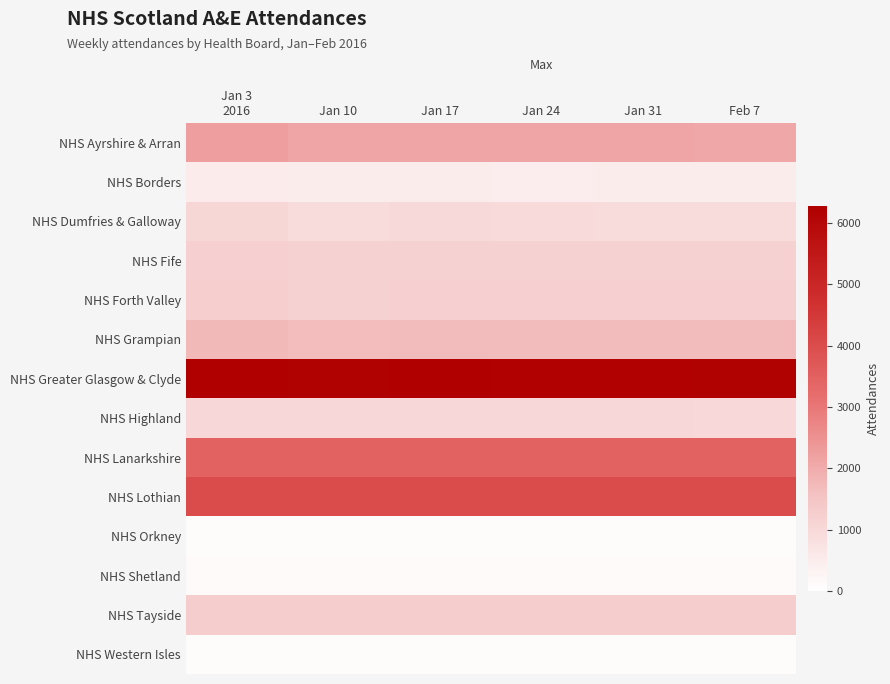

What is the spread (max minus min) of values at Jan 17?

6137